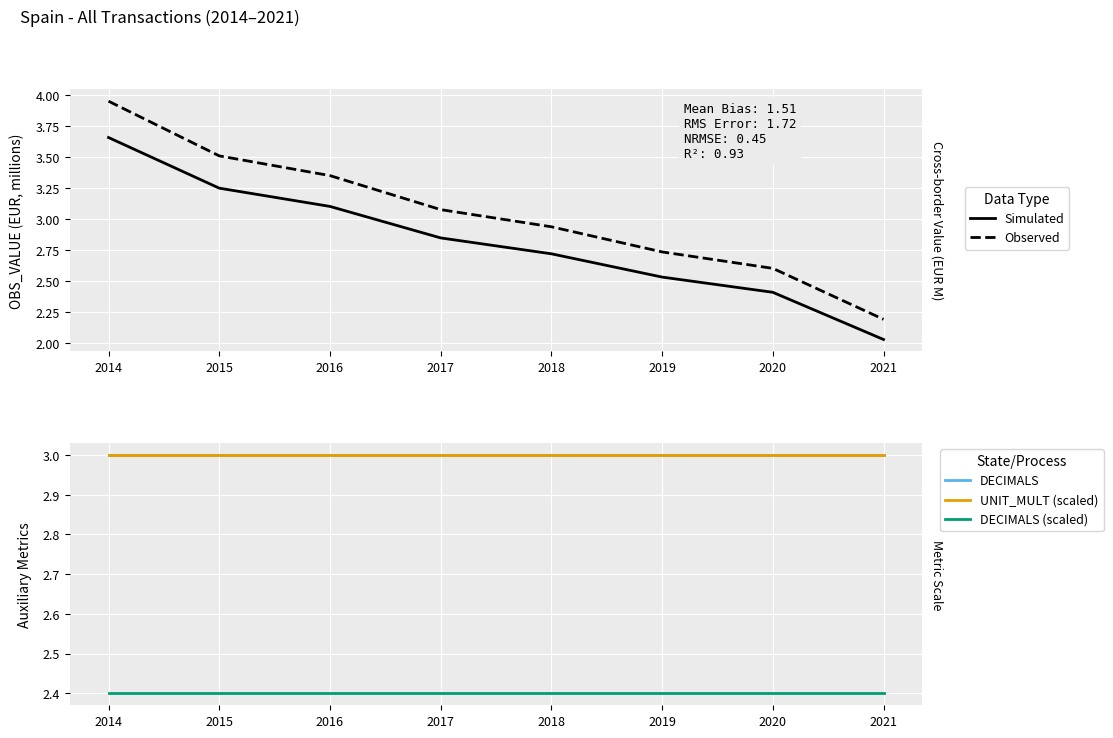

Reading right to left, list all the values displayed in this chart.

Simulated: 2021=2.0	2020=2.4	2019=2.5	2018=2.7	2017=2.8	2016=3.1	2015=3.2	2014=3.7
Observed: 2021=2.2	2020=2.6	2019=2.7	2018=2.9	2017=3.1	2016=3.3	2015=3.5	2014=3.9
DECIMALS: 2021=3.0	2020=3.0	2019=3.0	2018=3.0	2017=3.0	2016=3.0	2015=3.0	2014=3.0
UNIT_MULT (scaled): 2021=3.0	2020=3.0	2019=3.0	2018=3.0	2017=3.0	2016=3.0	2015=3.0	2014=3.0
DECIMALS (scaled): 2021=2.4	2020=2.4	2019=2.4	2018=2.4	2017=2.4	2016=2.4	2015=2.4	2014=2.4